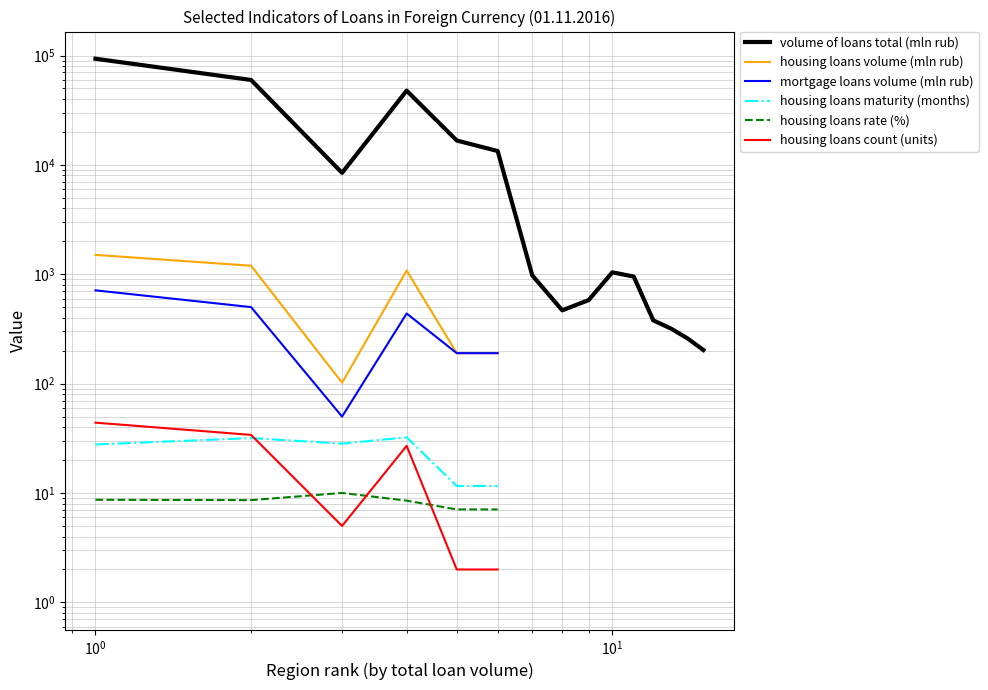

What is the sum of all volume of loans total (mln rub) values?

244644.0